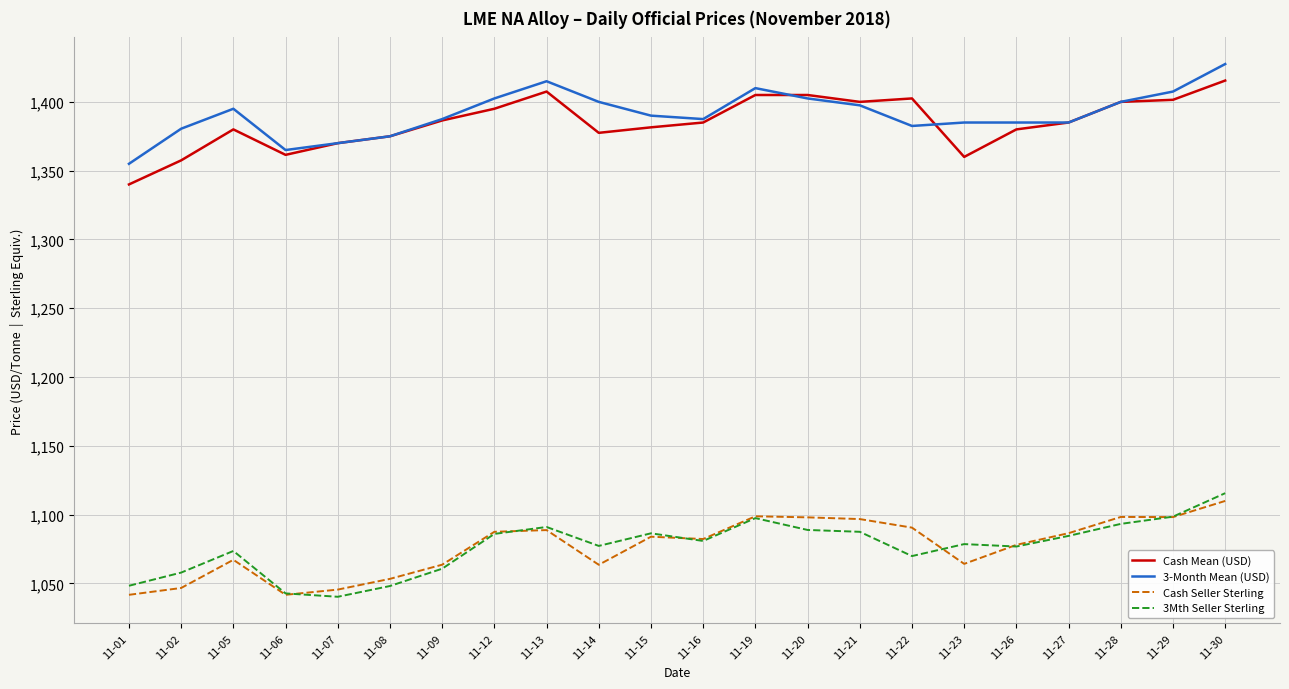

What is the sum of the Cash Seller Sterling values at 11-16 and 11-15?

2166.3